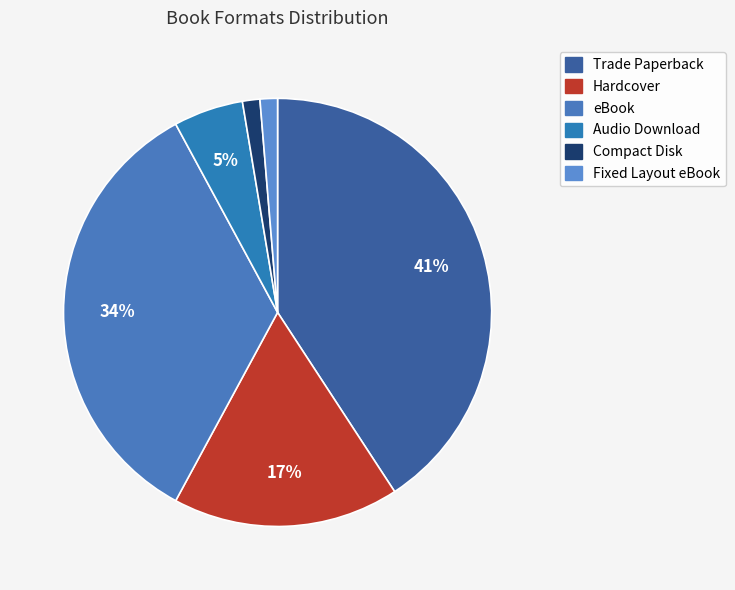

How many slices are in this pie chart?

6